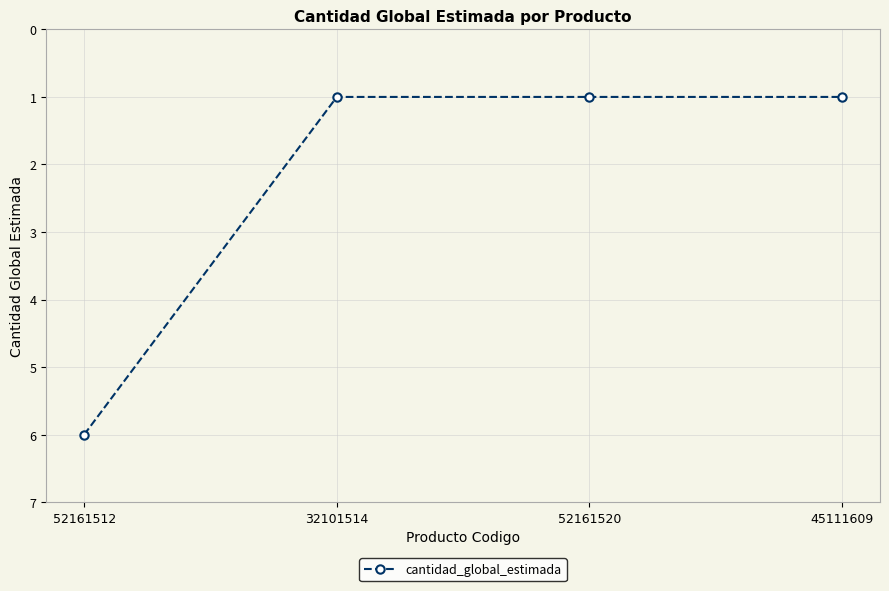

Reading right to left, what are all the values shown in this chart?

1	1	1	6